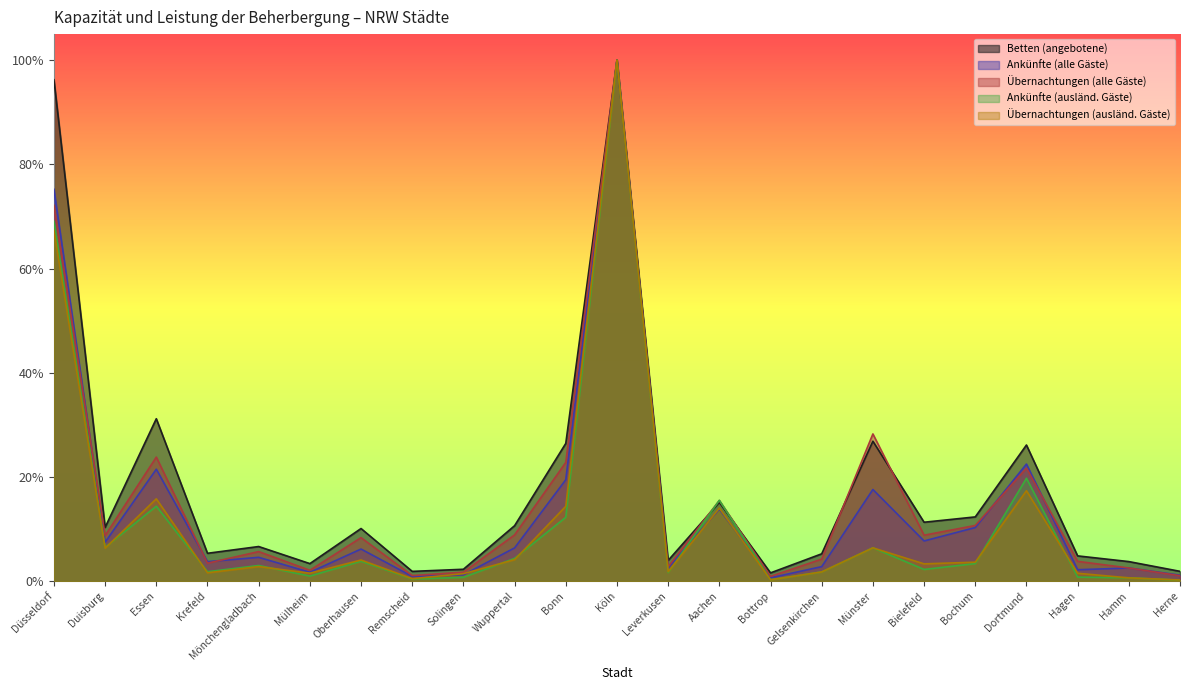

True or false: Ankünfte (ausländ. Gäste) has a value of 0.0 at Hagen.

True